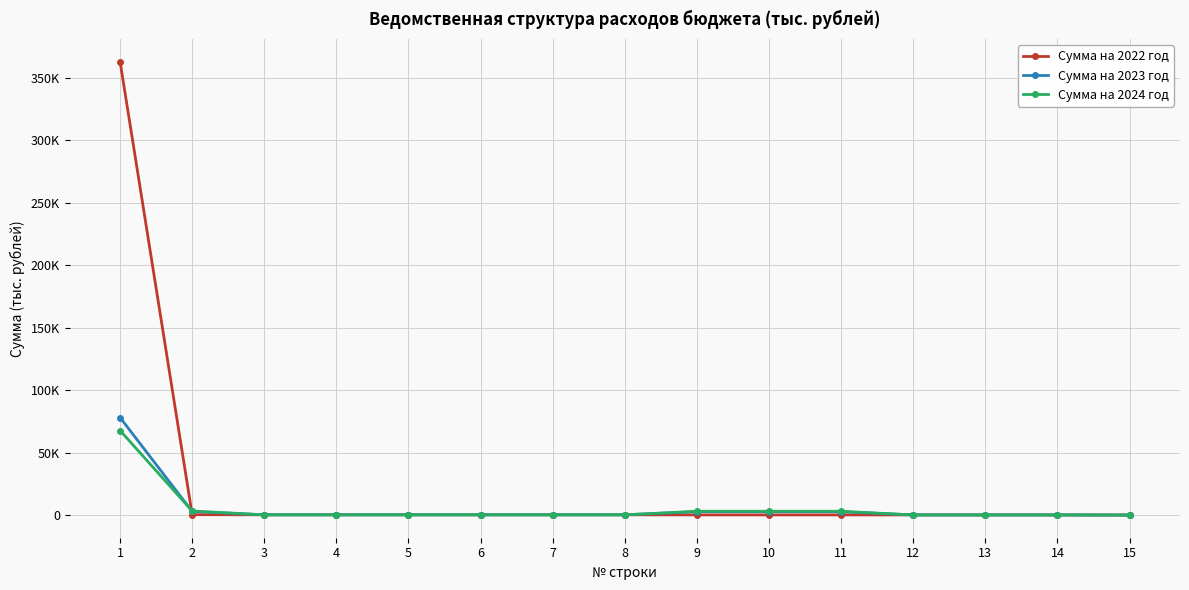

What is the sum of the Сумма на 2024 год values at 13 and 9?

3147.1